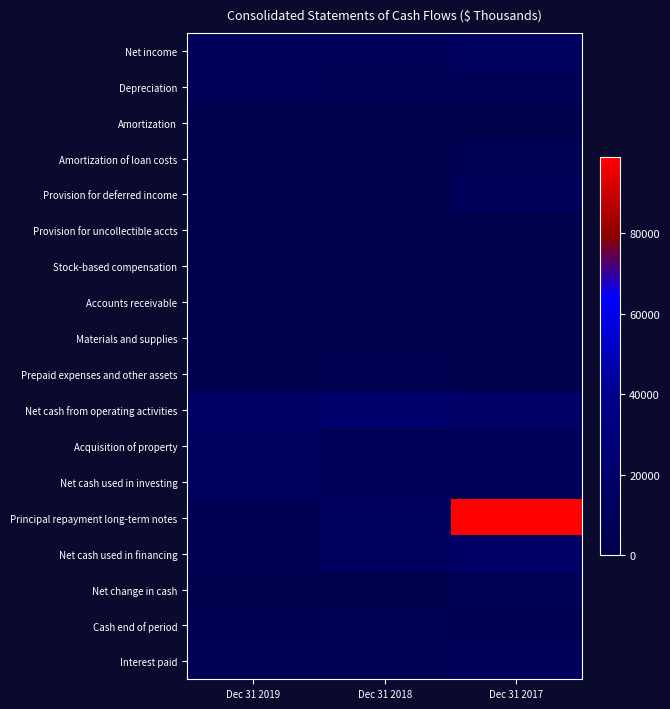

How many series are shown in this chart?

18